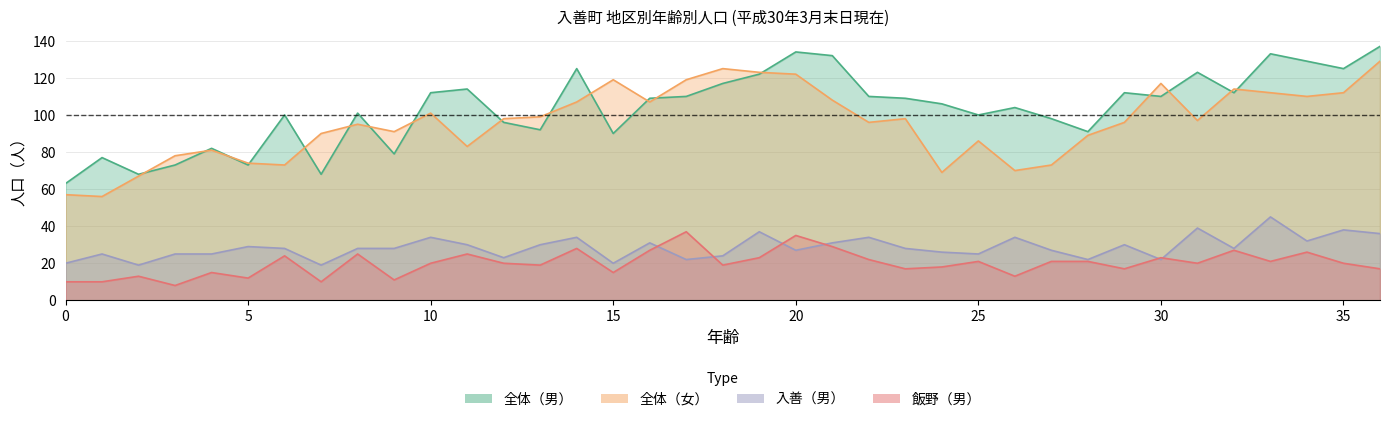

Which series has the widest spread of values?

male_total